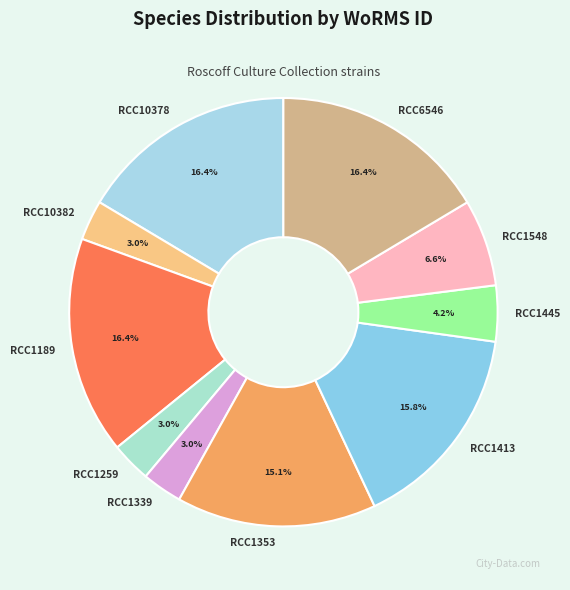

How many segments does this pie chart have?

10